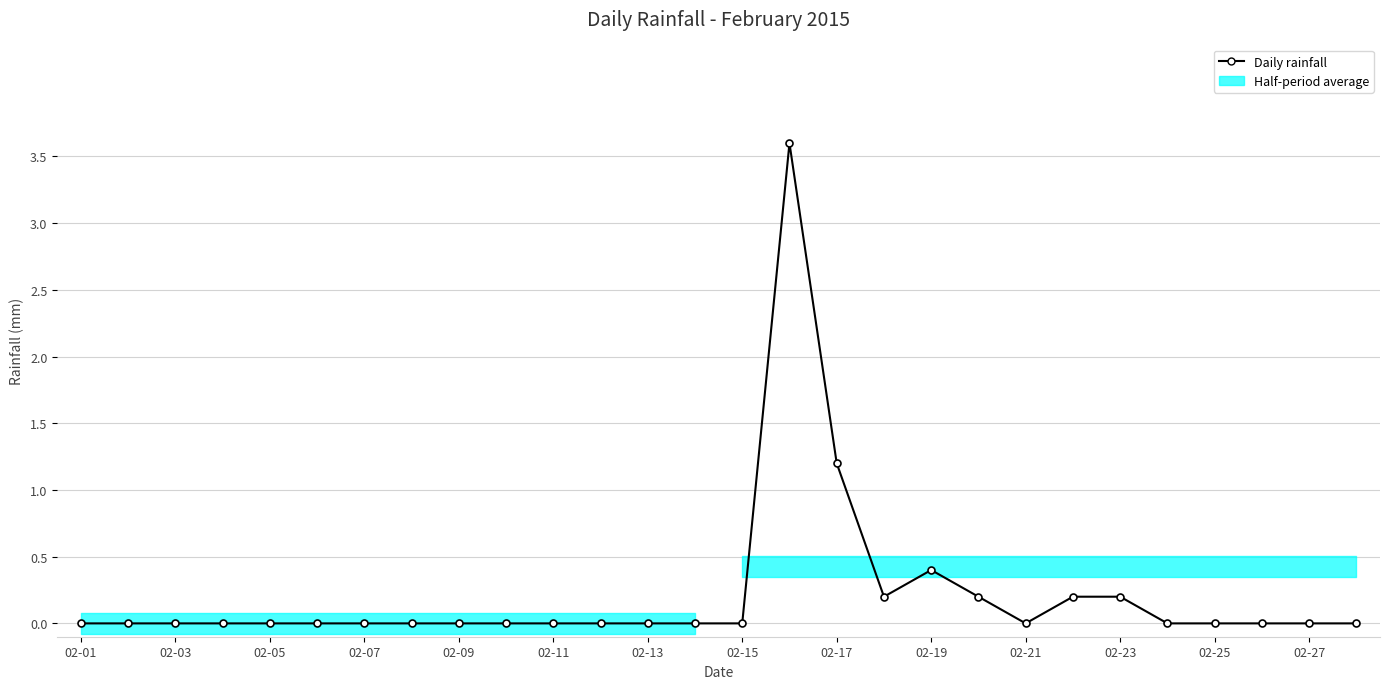

Which has a higher value, 02-19 or 17?

17